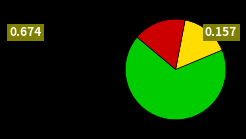

Count the number of slices in the pie.

3